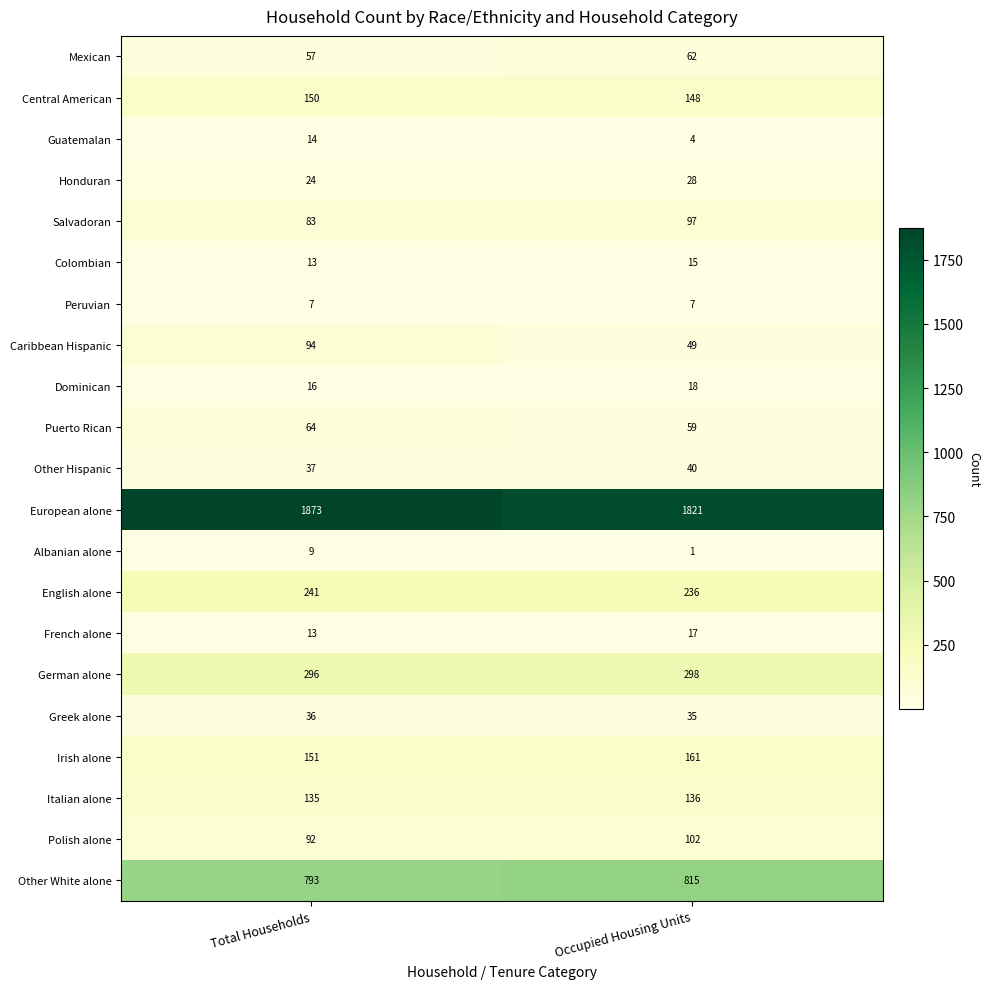

What is the total value across all series at Occupied Housing Units?

4149